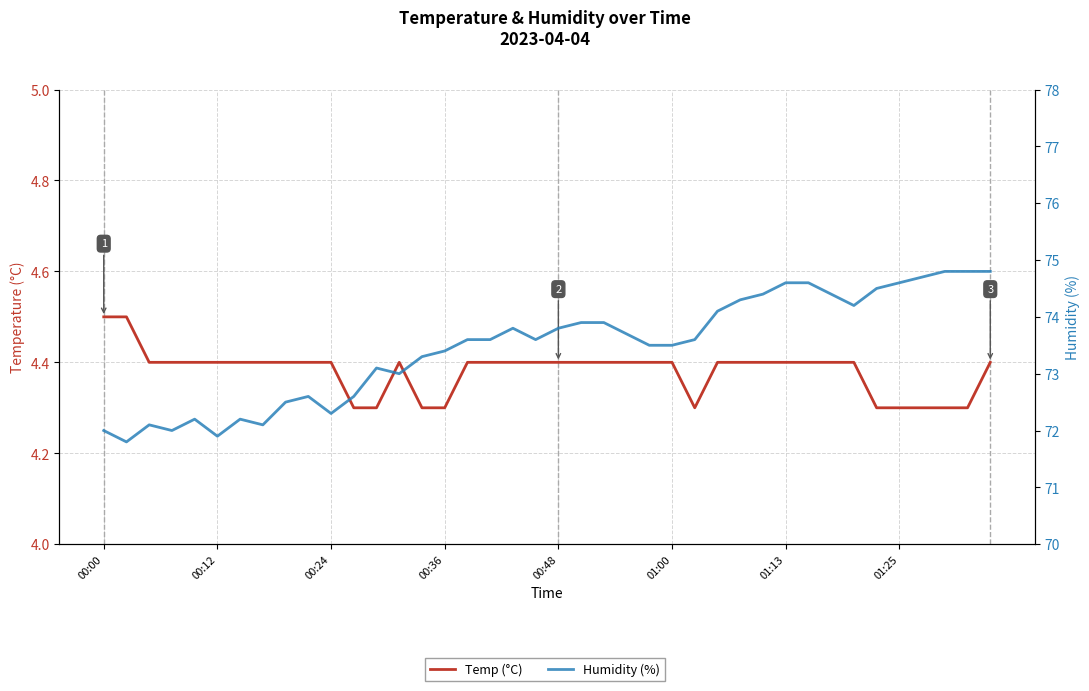

Is the value of Temp (°C) at 22 greater than the value of Humidity (%) at 18?

No